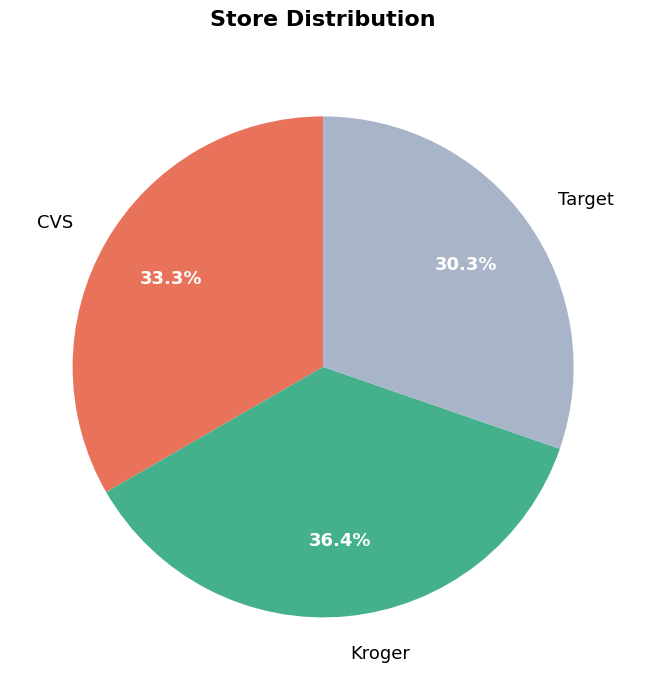

How much of the chart is everything except CVS?

66.7%